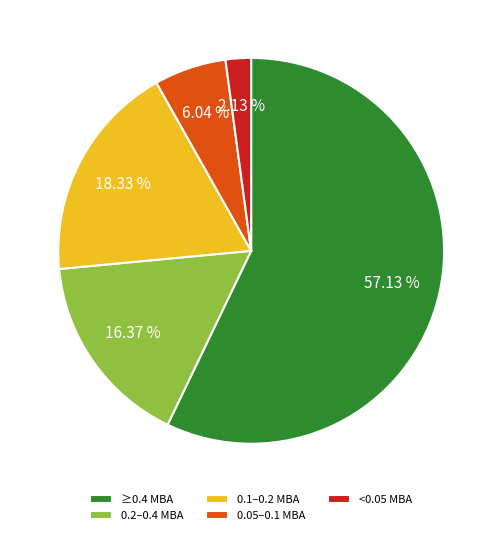

Rank the categories by value from highest to lowest.

≥0.4 МВА, 0.1–0.2 МВА, 0.2–0.4 МВА, 0.05–0.1 МВА, <0.05 МВА